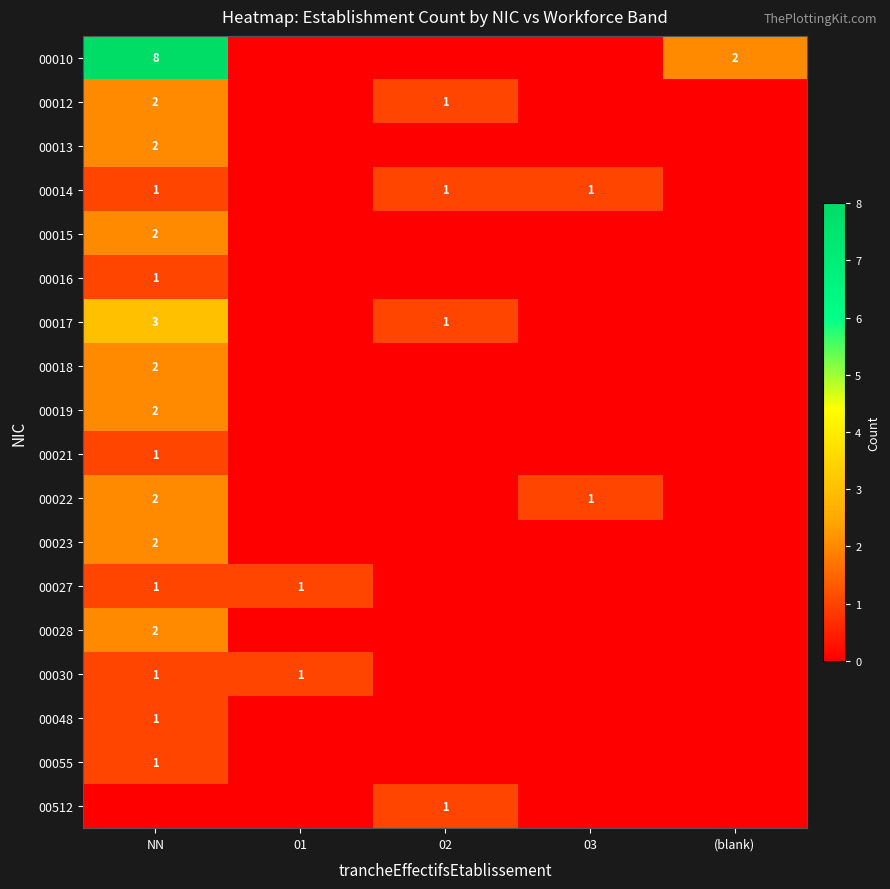

What is the difference between the highest and lowest values at 01?

1